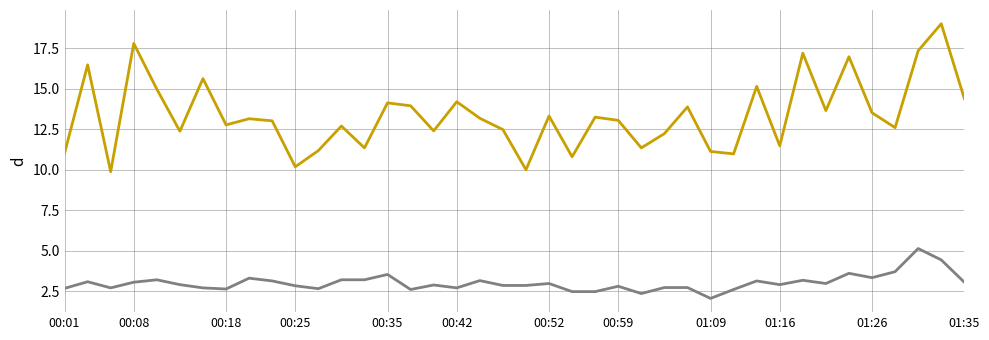

What is the maximum value shown in the chart?

19.0